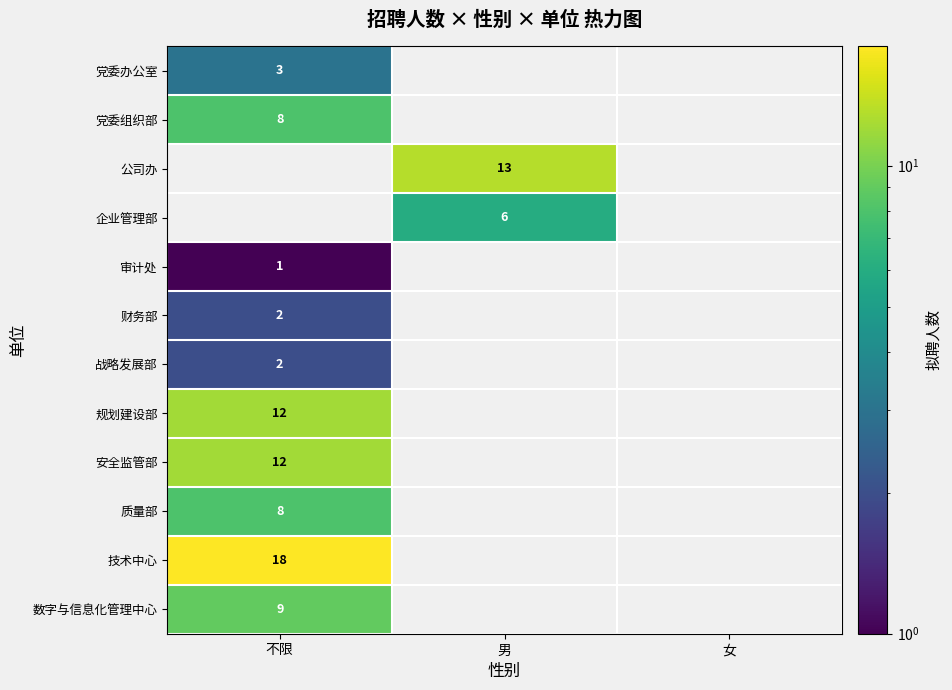

True or false: 质量部 has a value of 5 at 不限.

False